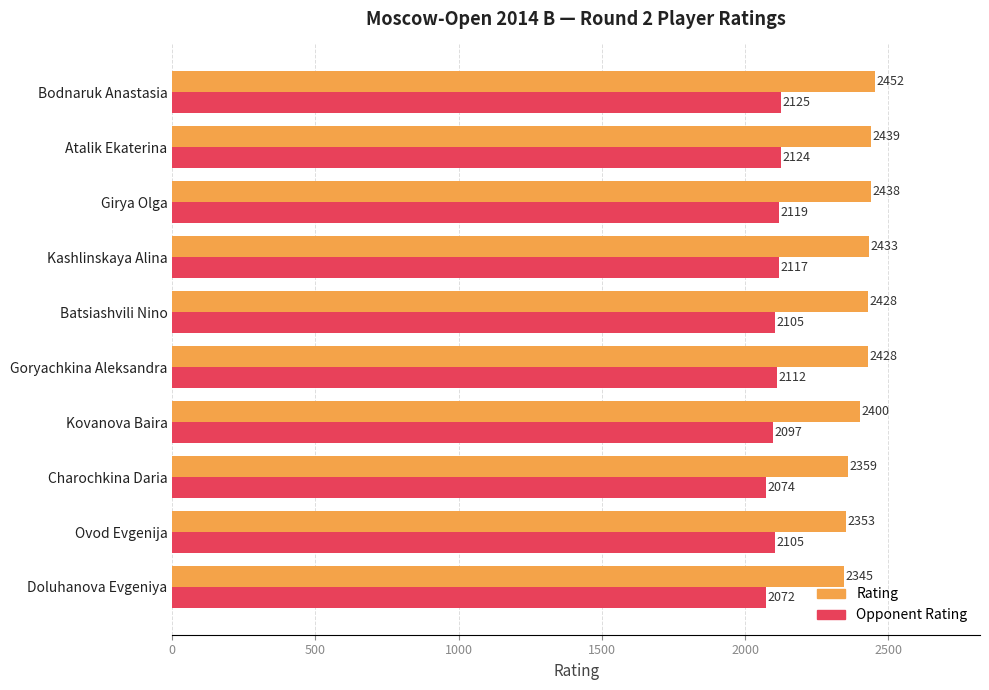

Count the number of categories in the chart.

10